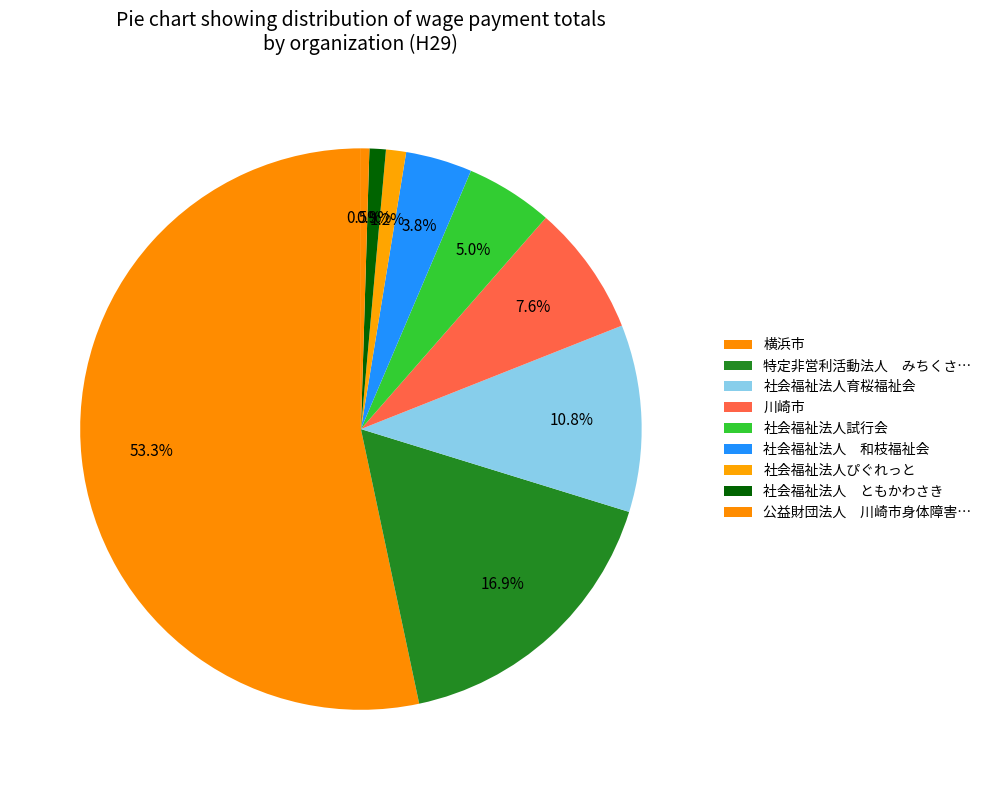

Is it true that 横浜市 is 23% of the pie?

False